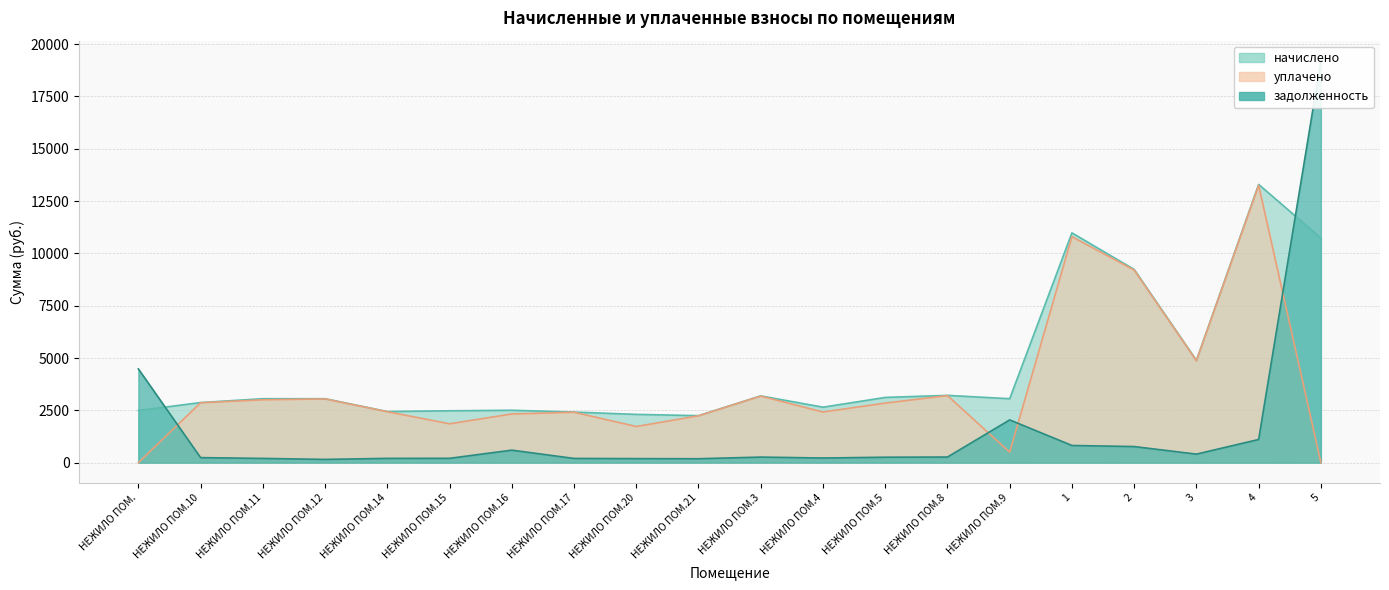

After their last crossing, which series has the higher values: задолженность or уплачено?

задолженность